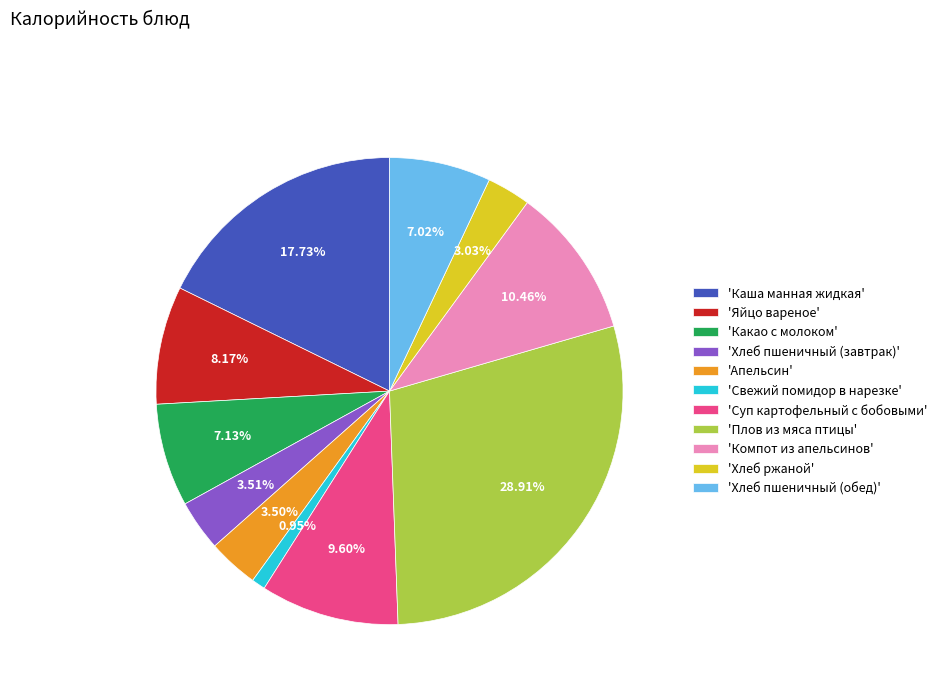

Approximately how many times larger is the value at 'Хлеб пшеничный (обед)' compared to 'Хлеб пшеничный (завтрак)'?

2.0